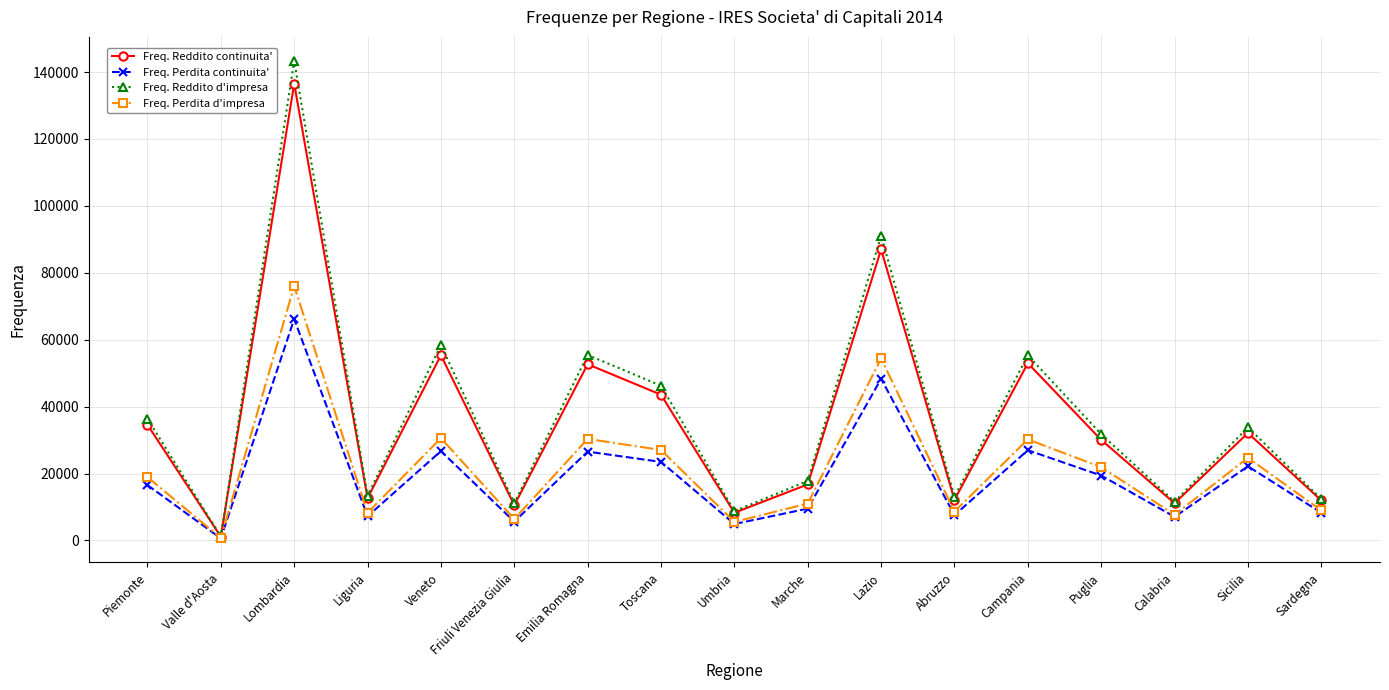

What value does the Freq. Perdita continuita' series have at Marche, to the nearest 10?

9520